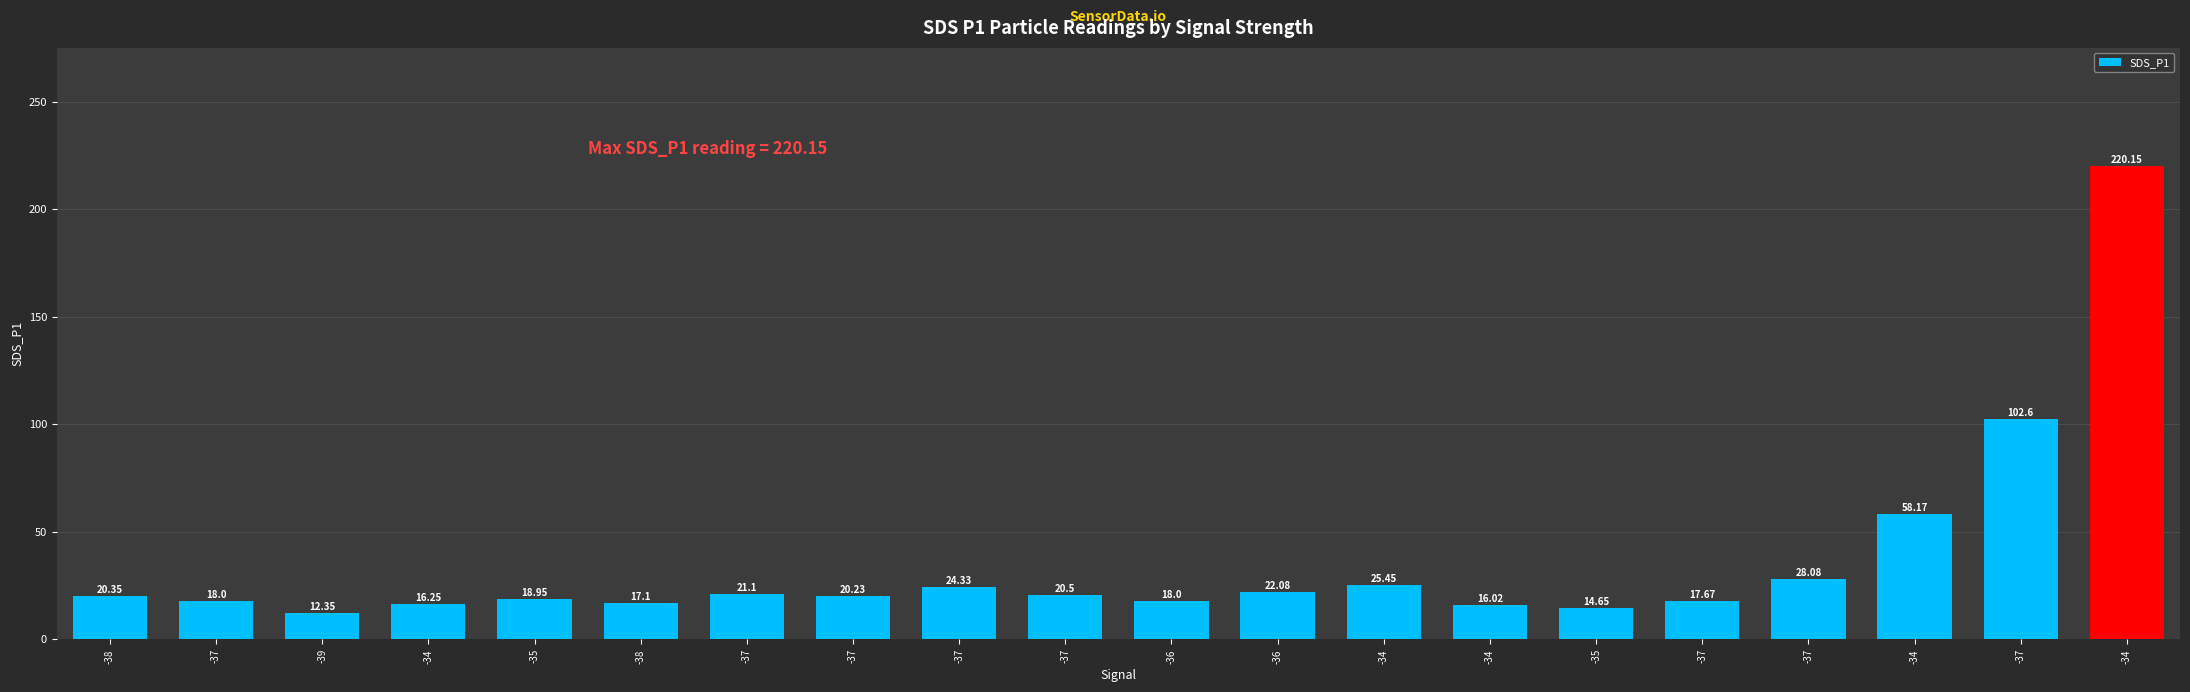

Reading right to left, extract all data points from this chart.

-34=220.2	-37=102.6	-34=58.2	-37=28.1	-37=17.7	-35=14.7	-34=16.0	-34=25.4	-36=22.1	-36=18.0	-37=20.5	-37=24.3	-37=20.2	-37=21.1	-38=17.1	-35=18.9	-34=16.2	-39=12.3	-37=18.0	-38=20.4